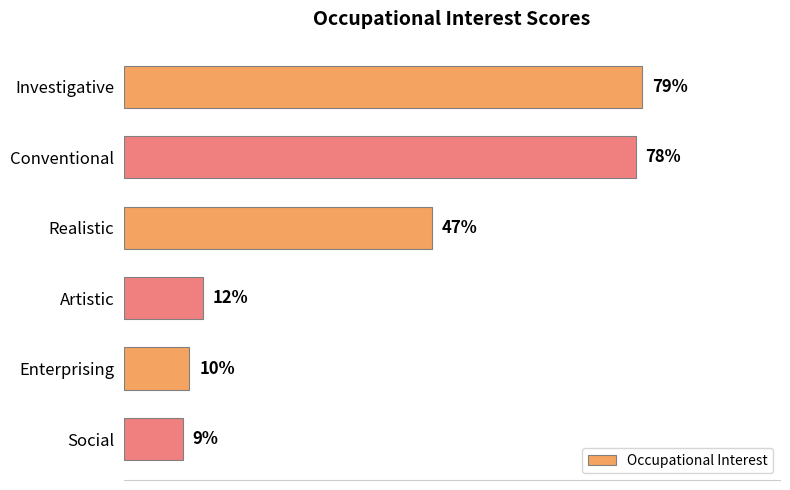

What is the label of the 6th bar from the top?

Social